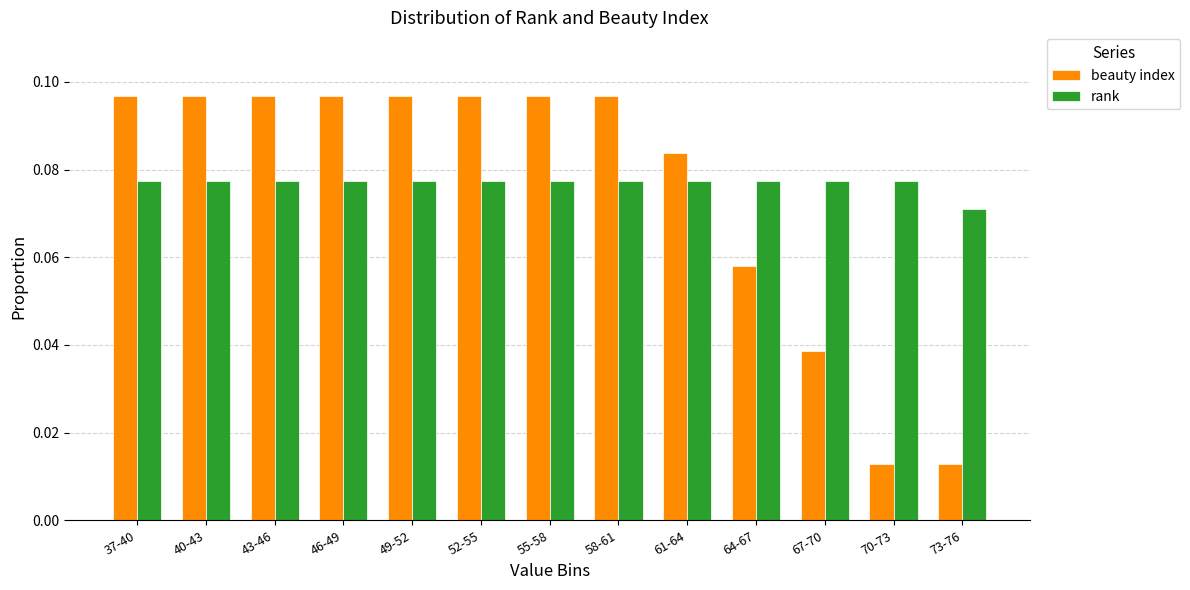

Count the beauty index values in the range 0 to 1.

13